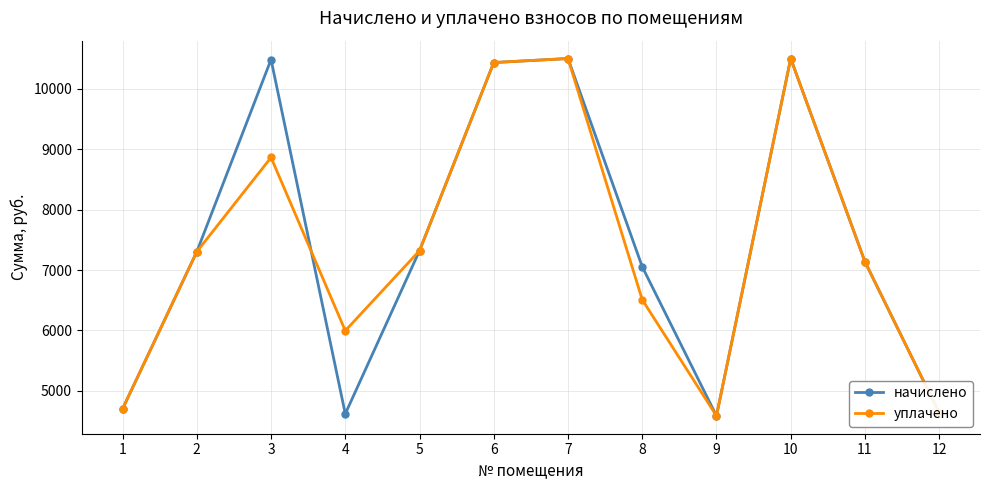

True or false: уплачено has a value of 4703.0 at 1.

True